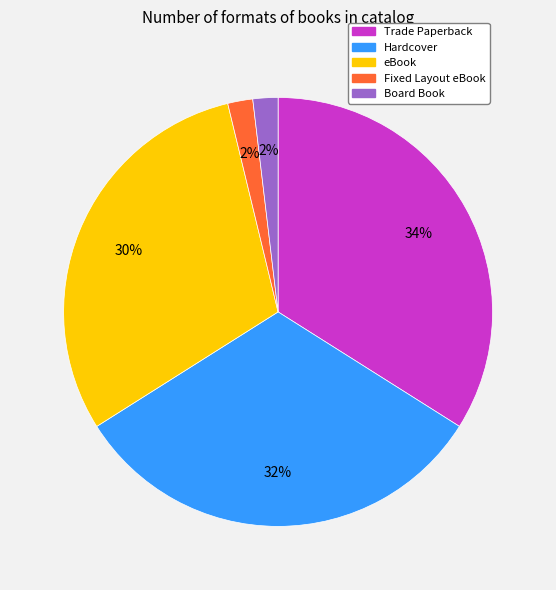

Does any single category account for the majority?

No